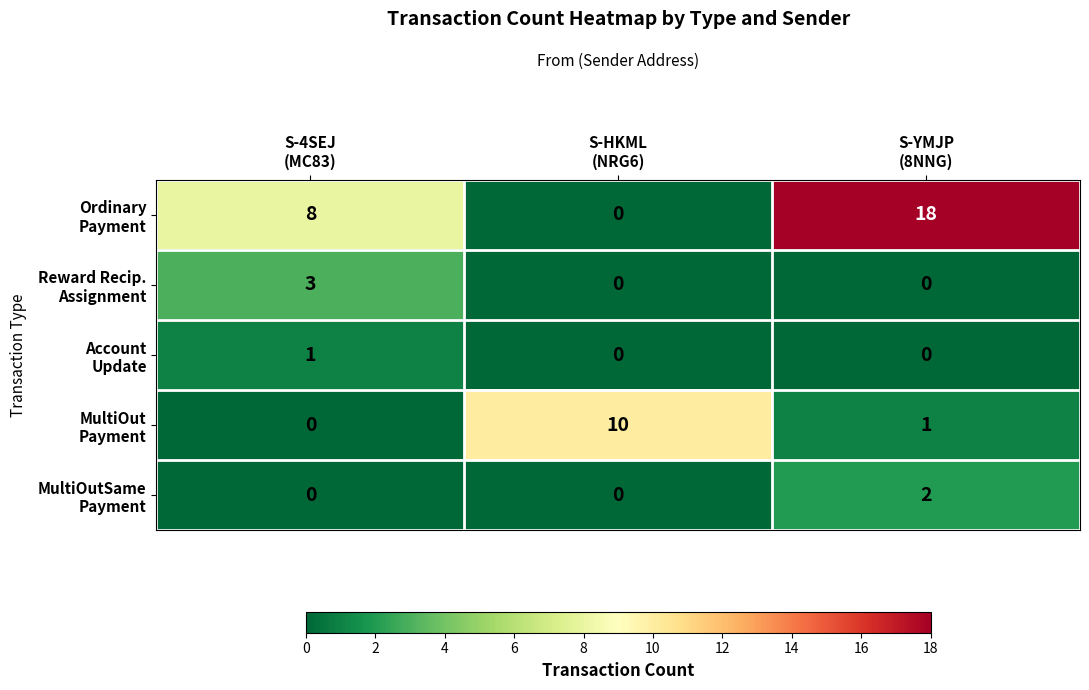

At which category is the sum across all series the highest?

S-YMJP
(8NNG)